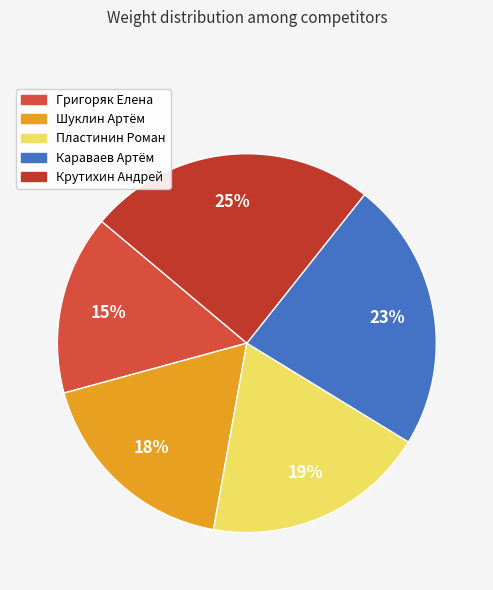

Does Караваев Артём account for over 50% of the chart?

No